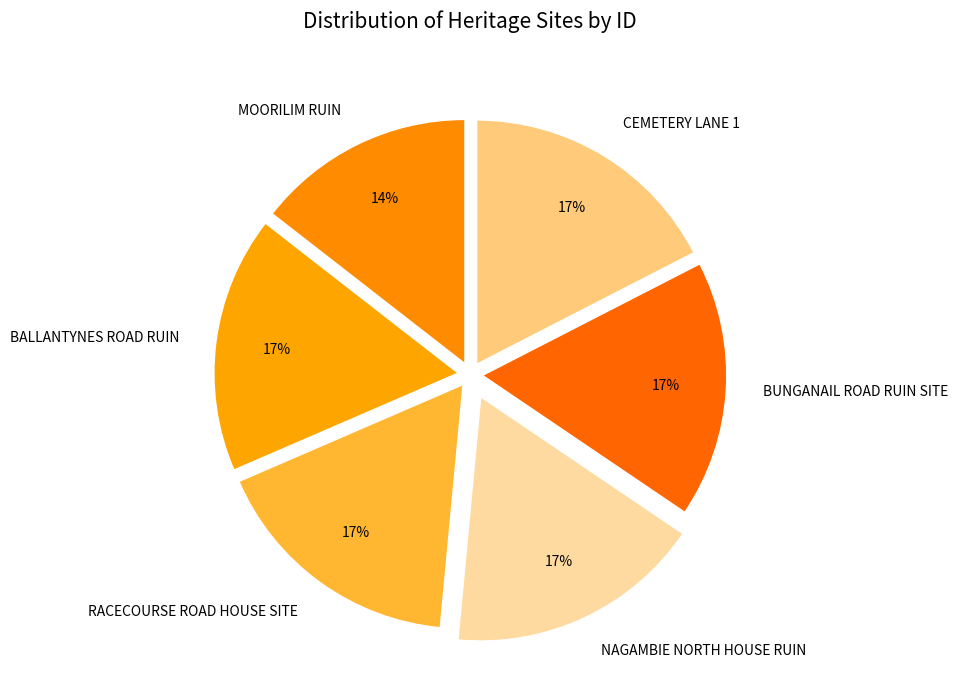

True or false: CEMETERY LANE 1 accounts for 17% of the total.

True